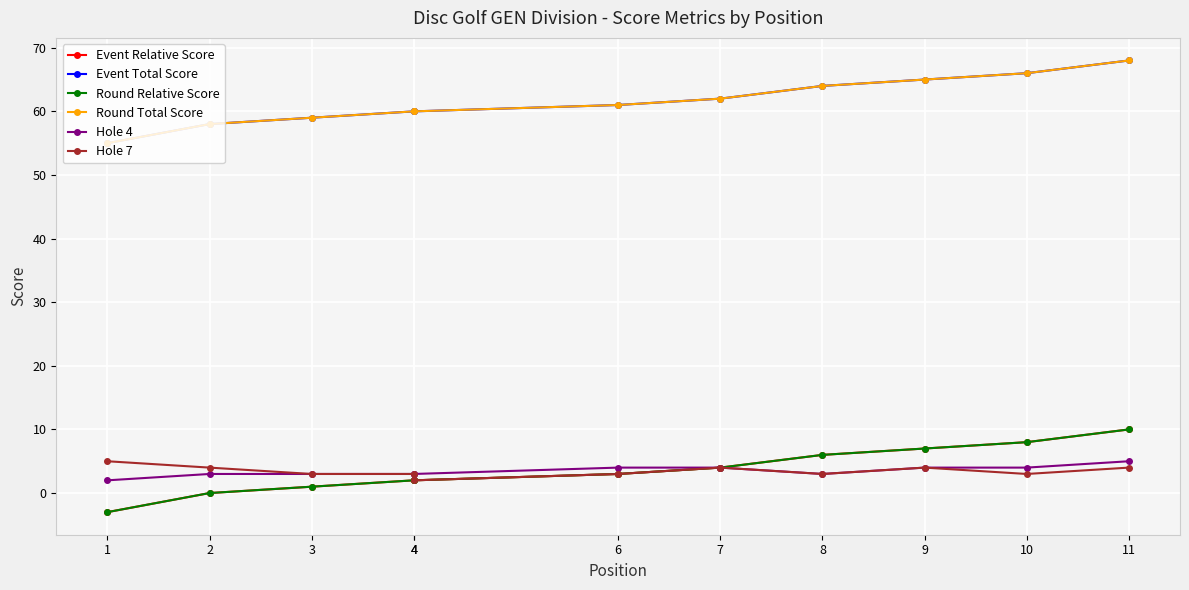

At which category is the sum across all series the highest?

11